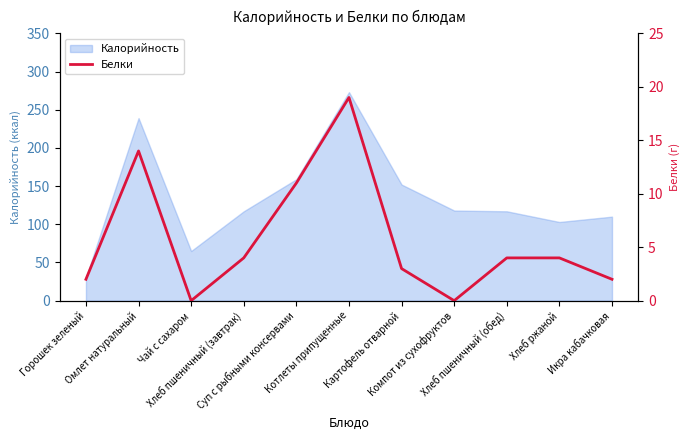

Reading left to right, extract all data points from this chart.

2	14	0	4	11	19	3	0	4	4	2